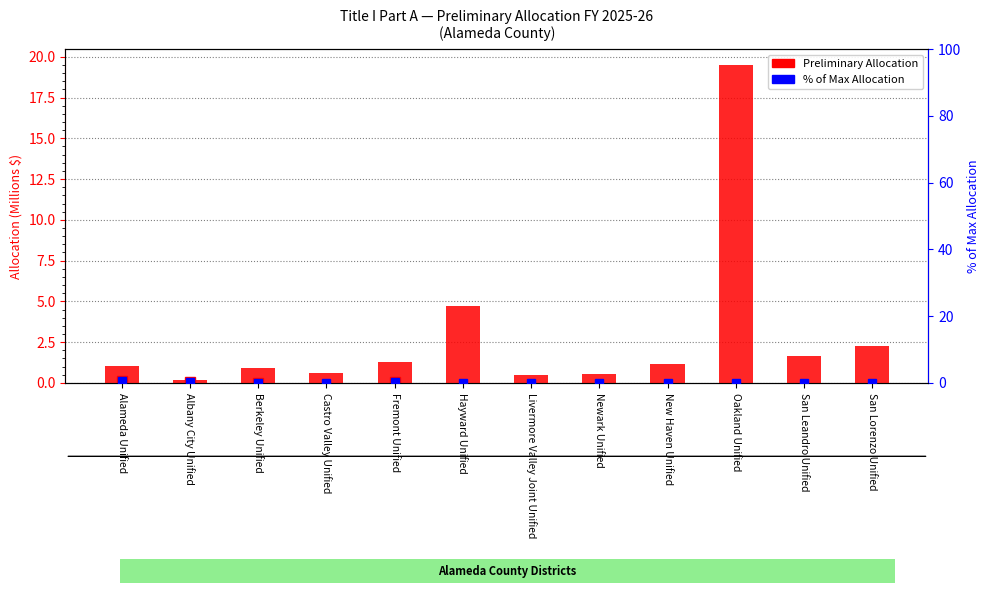

Reading left to right, list all the values displayed in this chart.

Alameda Unified=1.1	Albany City Unified=0.2	Berkeley Unified=0.9	Castro Valley Unified=0.6	Fremont Unified=1.3	Hayward Unified=4.7	Livermore Valley Joint Unified=0.5	Newark Unified=0.6	New Haven Unified=1.1	Oakland Unified=19.5	San Leandro Unified=1.6	San Lorenzo Unified=2.2